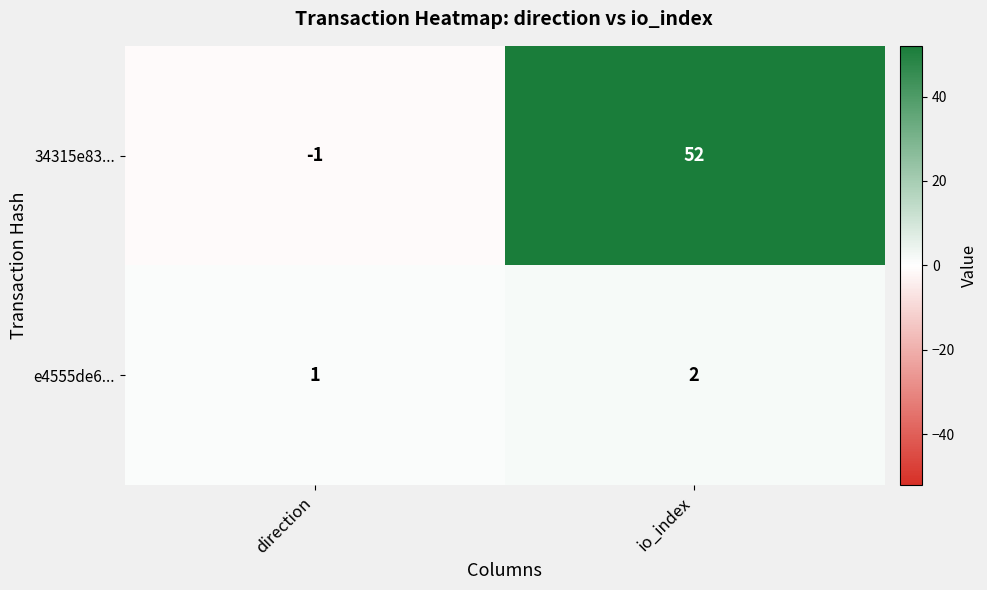

What is the smallest value displayed?

-1